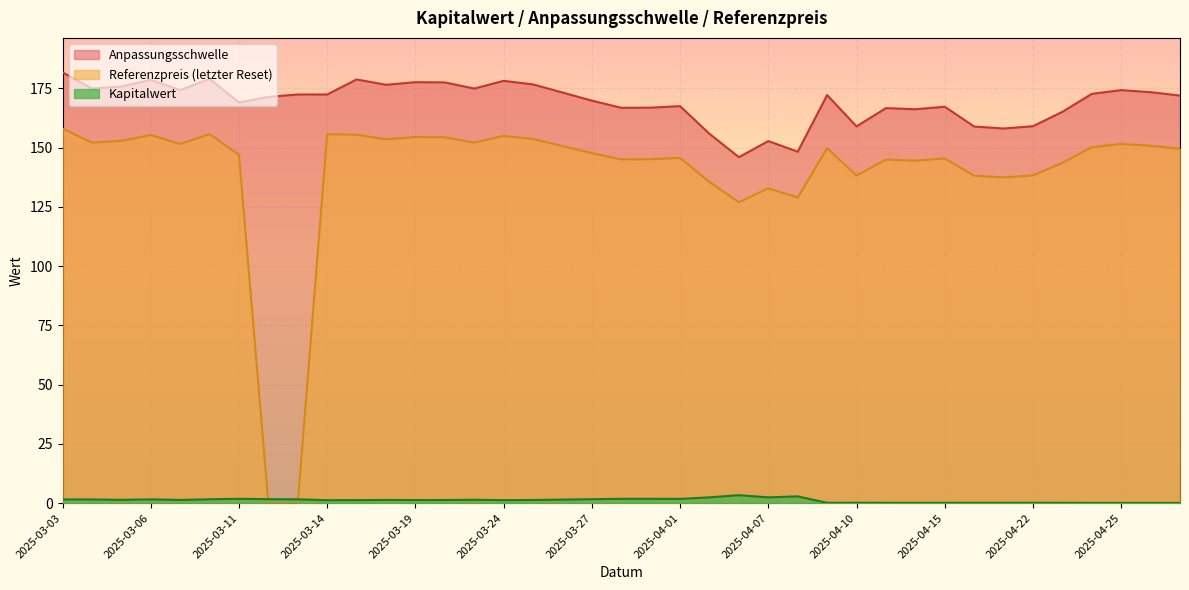

Which series has the largest total across all categories?

Anpassungsschwelle